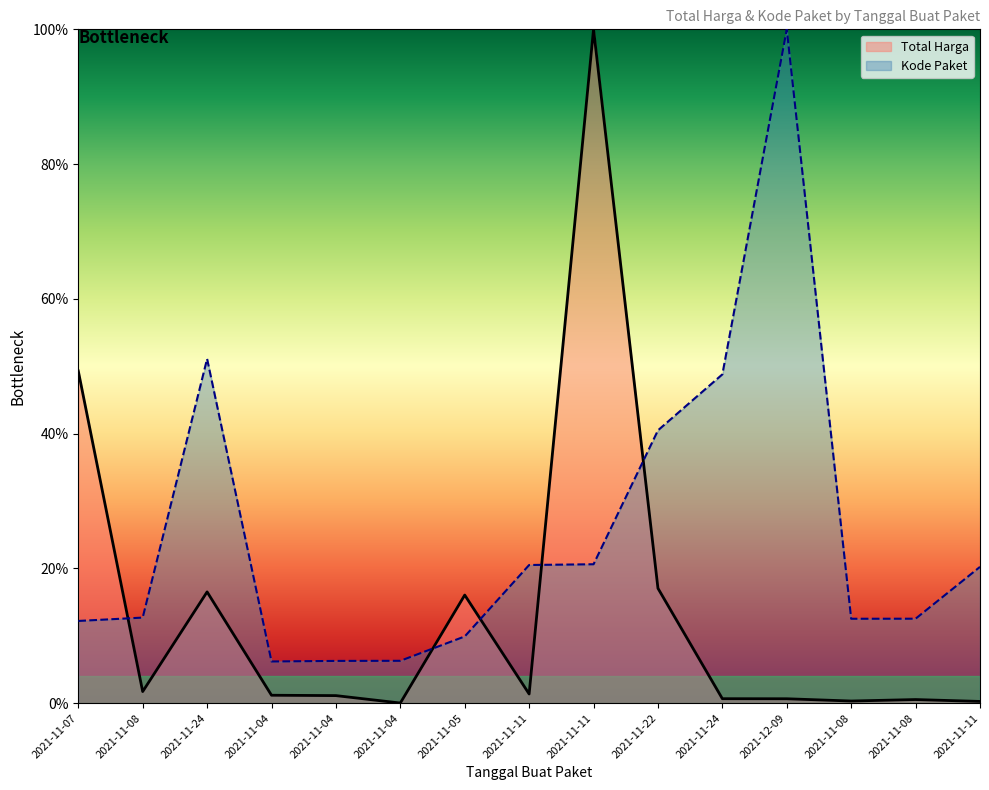

True or false: Total Harga has more than 1 interior local peaks.

True